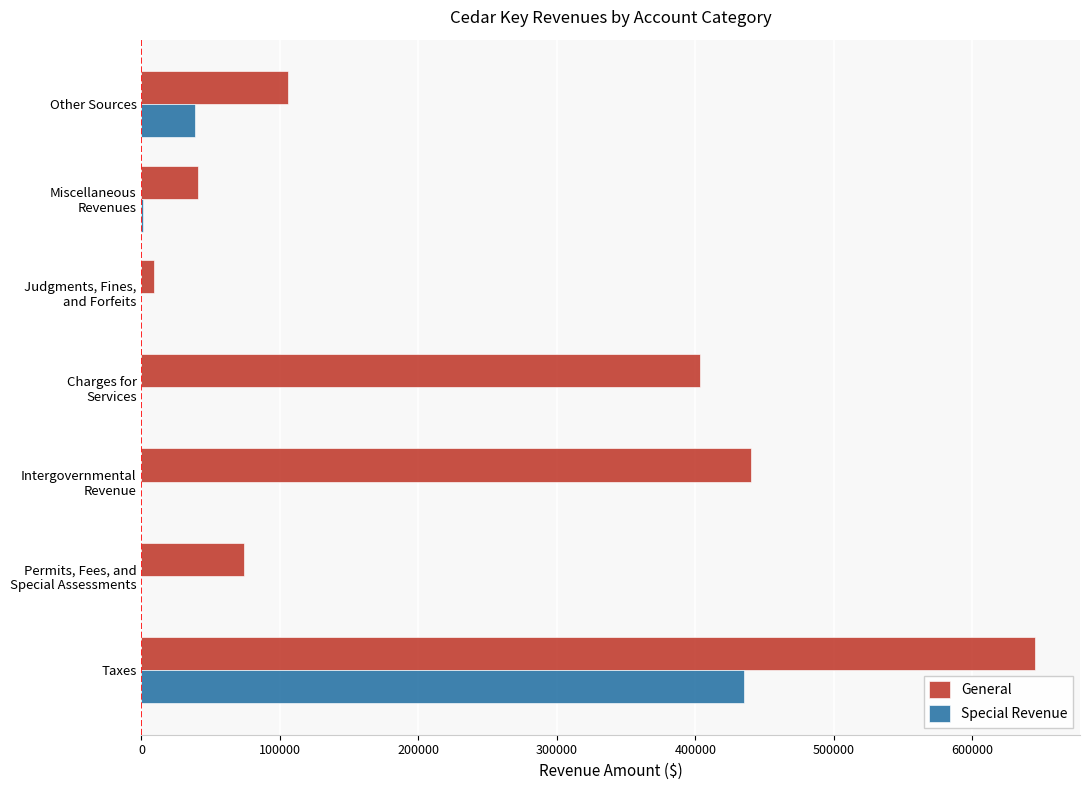

The General series shows 645379 at Taxes. True or false?

True